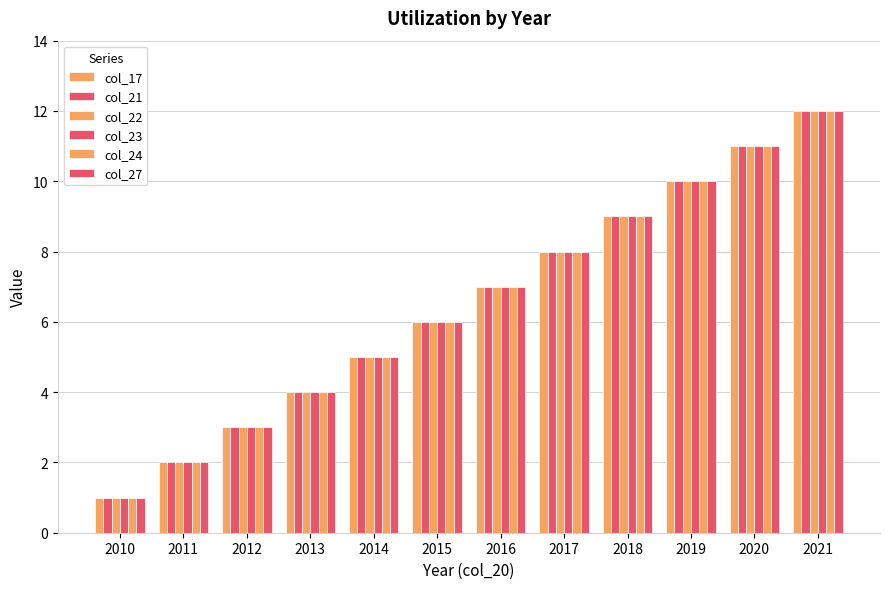

At 2021, list the series in order from smallest to largest.

col_17, col_21, col_22, col_23, col_24, col_27